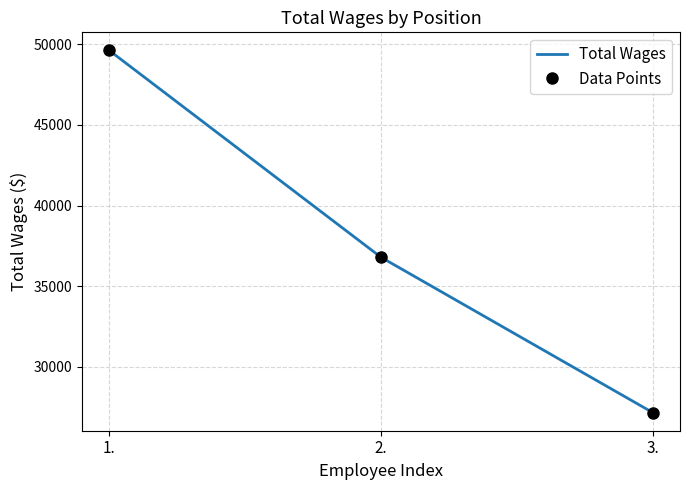

How many categories are shown in the chart?

3